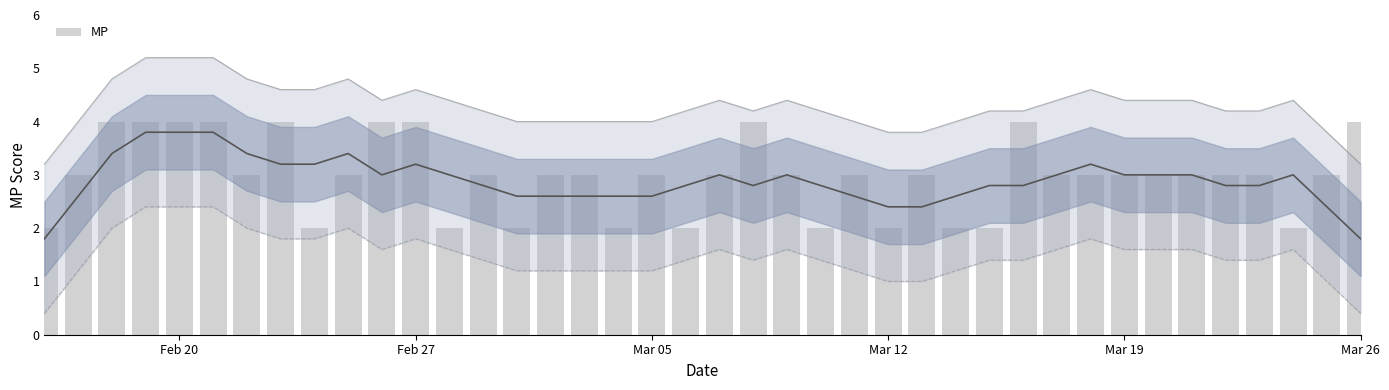

Count the number of data series in this chart.

1